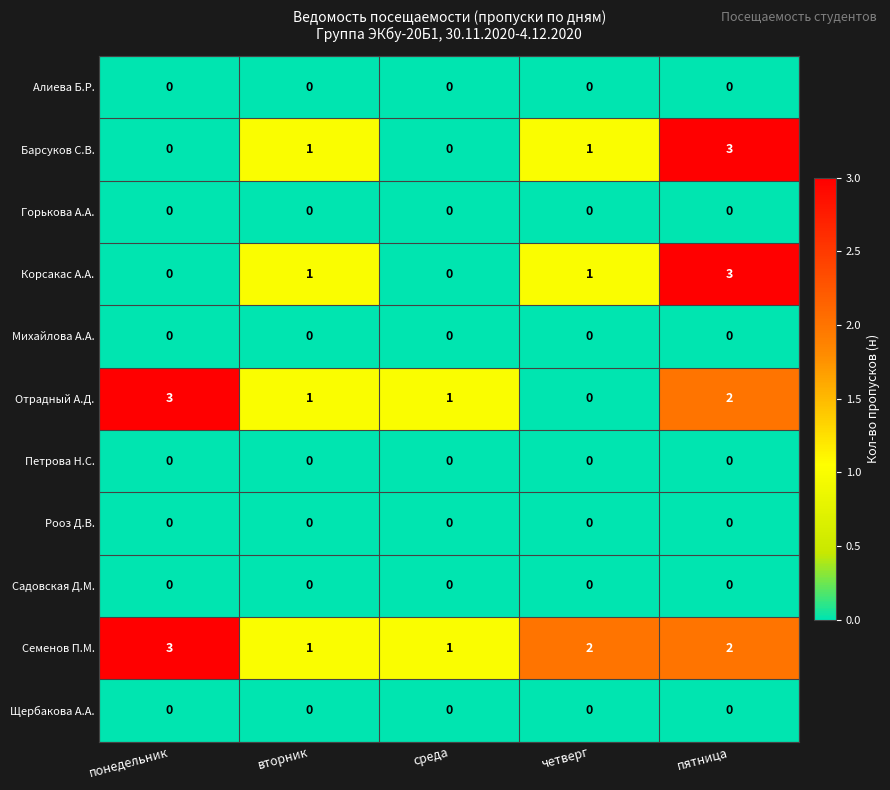

The value of Семенов П.М. at пятница is 3. True or false?

False